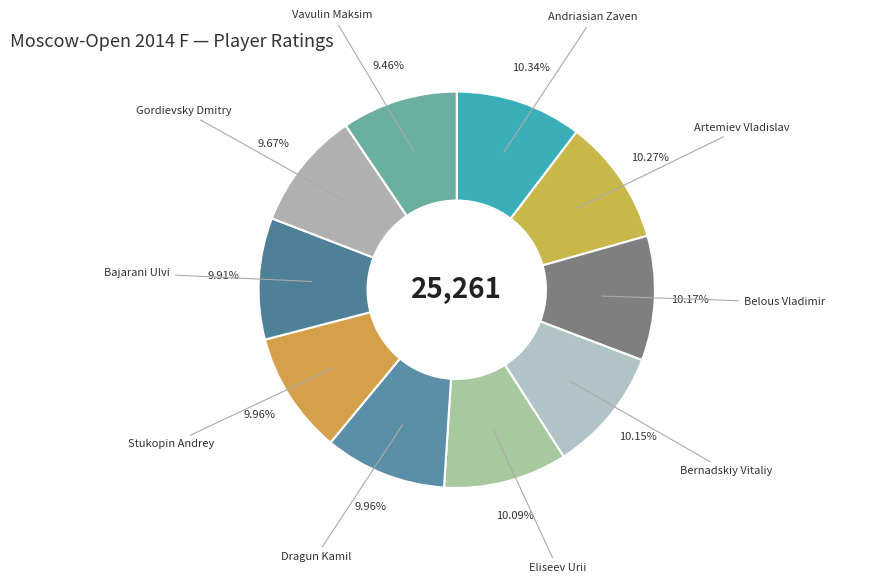

To the nearest percent, what is the difference between the largest and smallest slice percentages?

1%